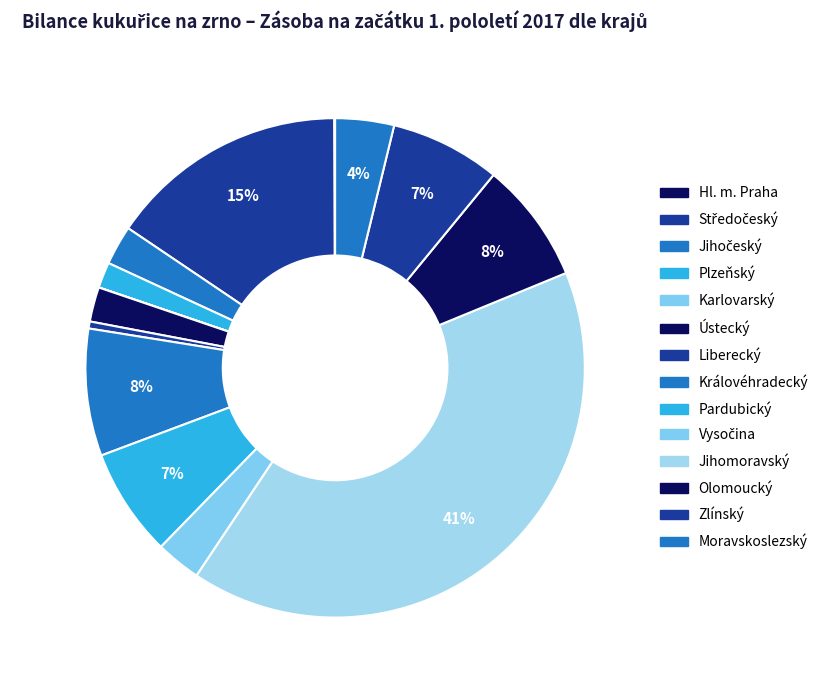

To the nearest percent, what is the difference between the Jihomoravský and Hl. m. Praha slice percentages?

41%